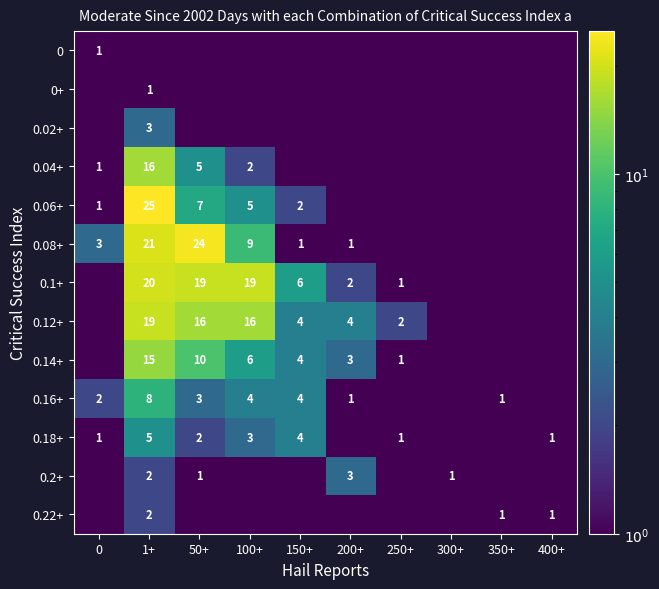

True or false: 0 has a value of 1.0 at 0.

True